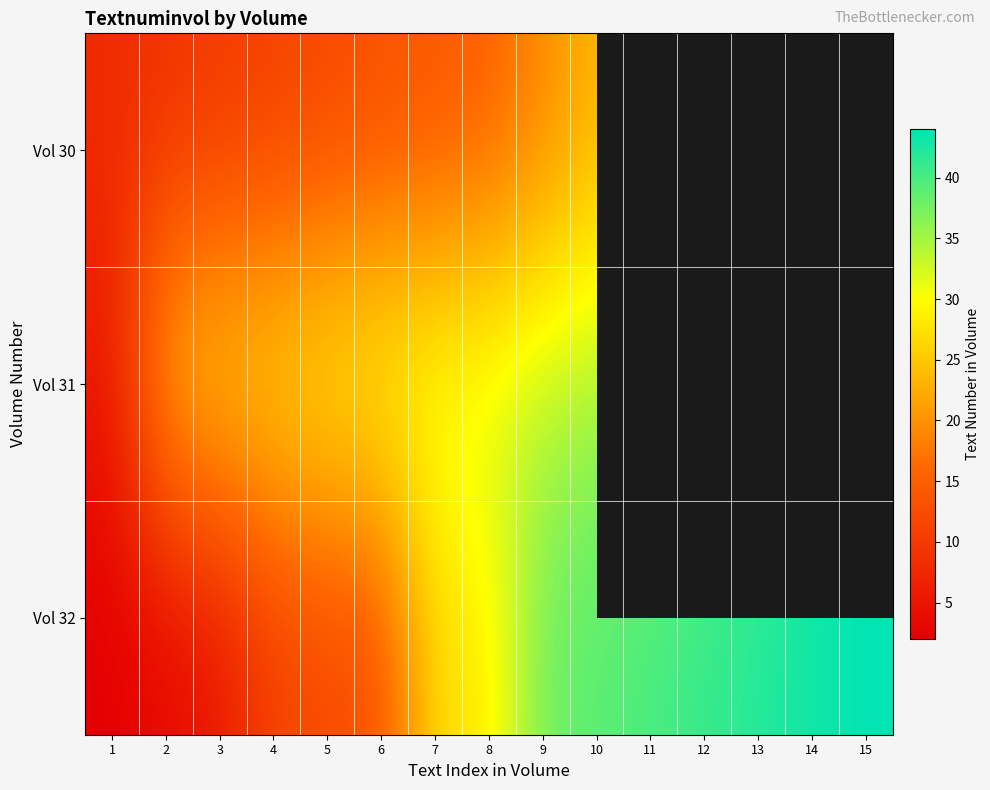

Is the value of Vol 31 at 10 greater than the value of Vol 32 at 10?

No